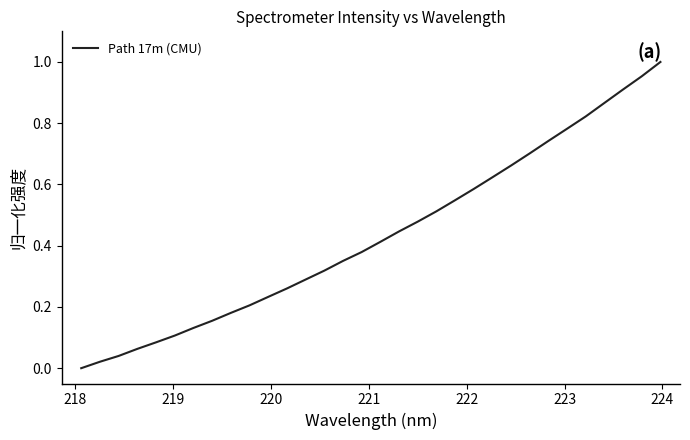

How many lines are shown in the chart?

1